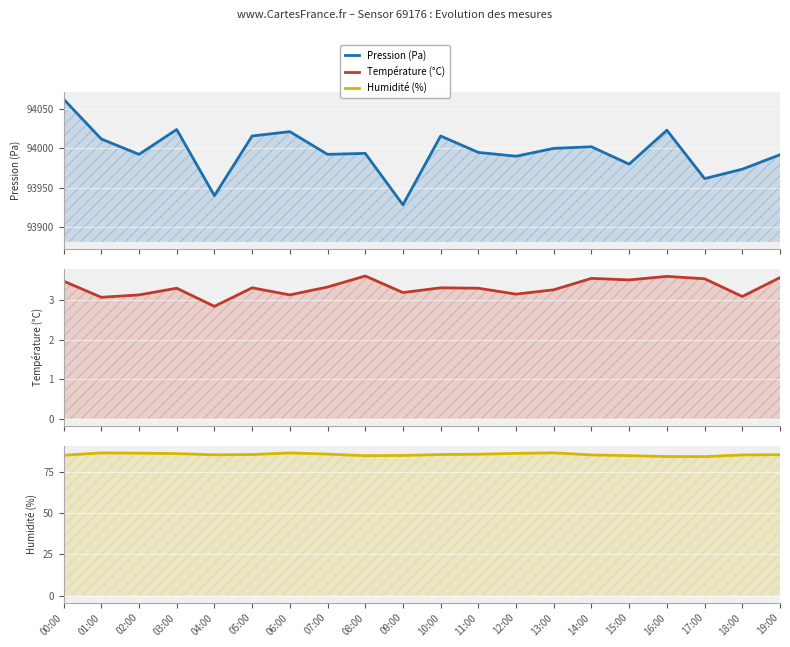

At which label does Température (°C) reach its peak?

08:00